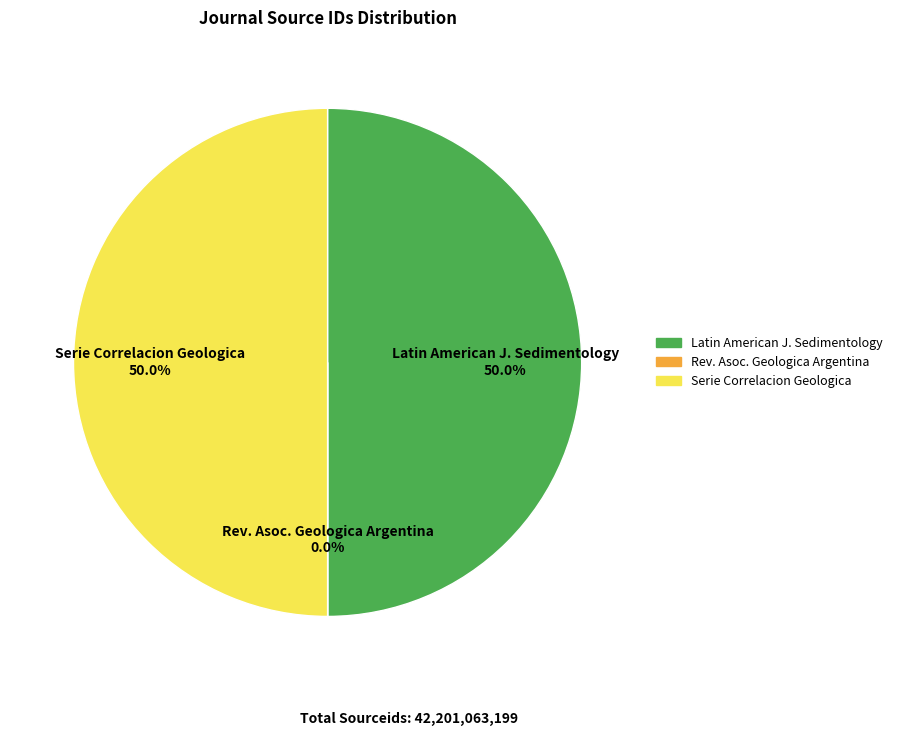

Approximately how many times larger is the value at Serie Correlacion Geologica compared to Latin American J. Sedimentology?

1.0